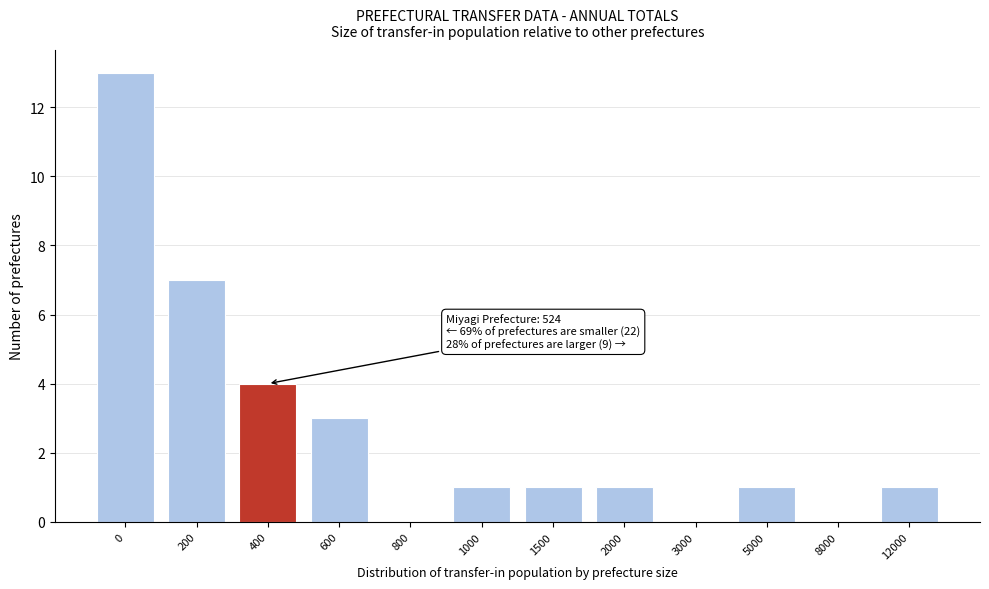

Reading right to left, transcribe all the data shown in this chart.

12000=1	8000=0	5000=1	3000=0	2000=1	1500=1	1000=1	800=0	600=3	400=4	200=7	0=13